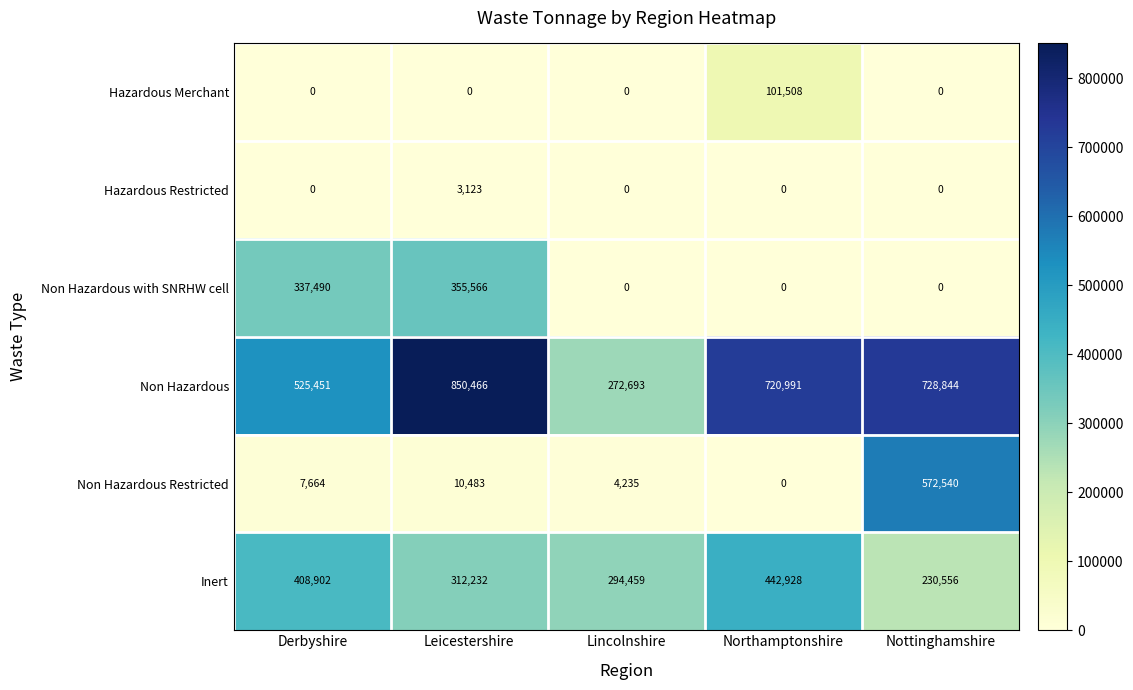

The value of Non Hazardous at Nottinghamshire is 728844. True or false?

True